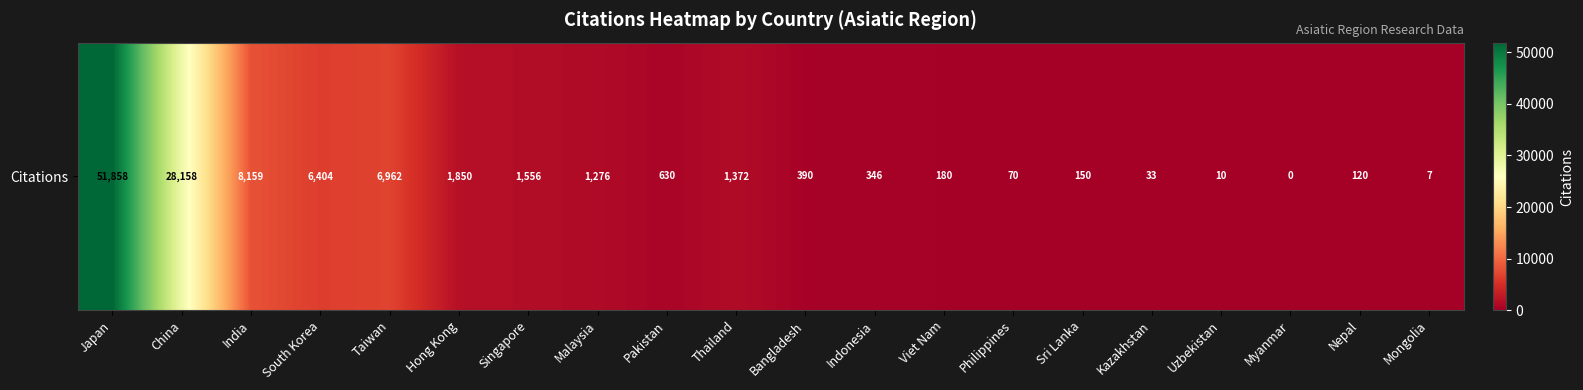

What is the average value?

5477